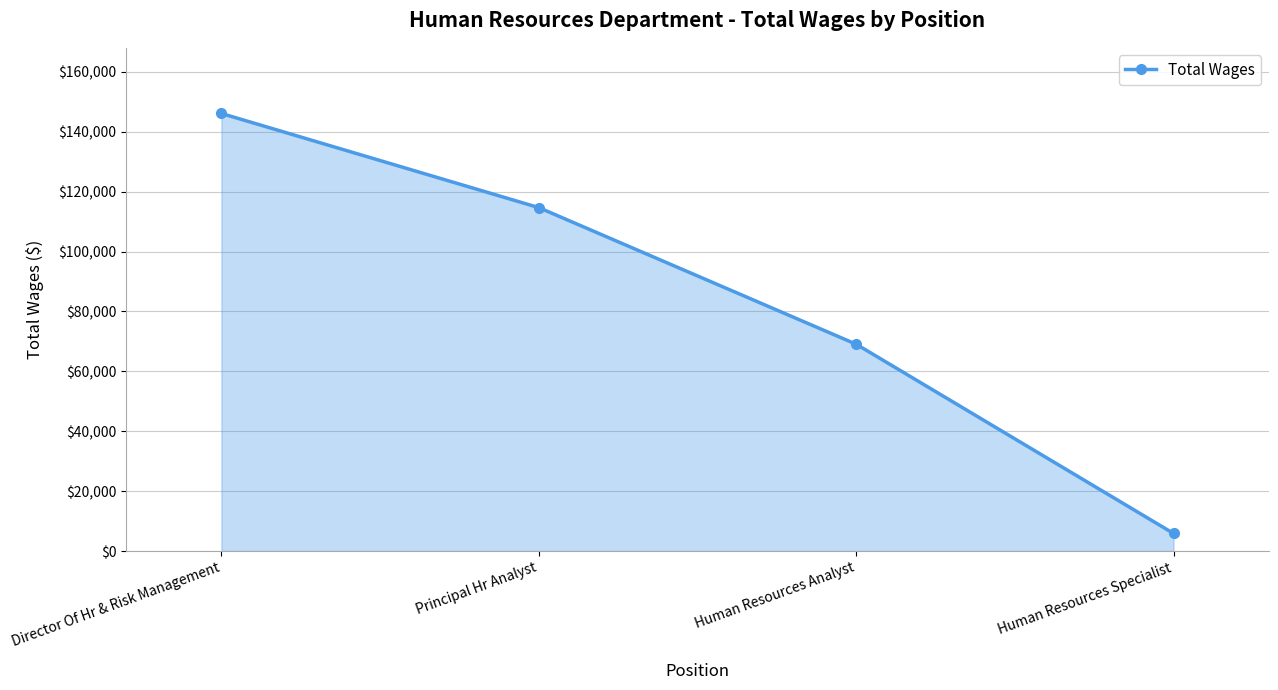

Rank the categories by value from highest to lowest.

Director Of Hr & Risk Management, Principal Hr Analyst, Human Resources Analyst, Human Resources Specialist